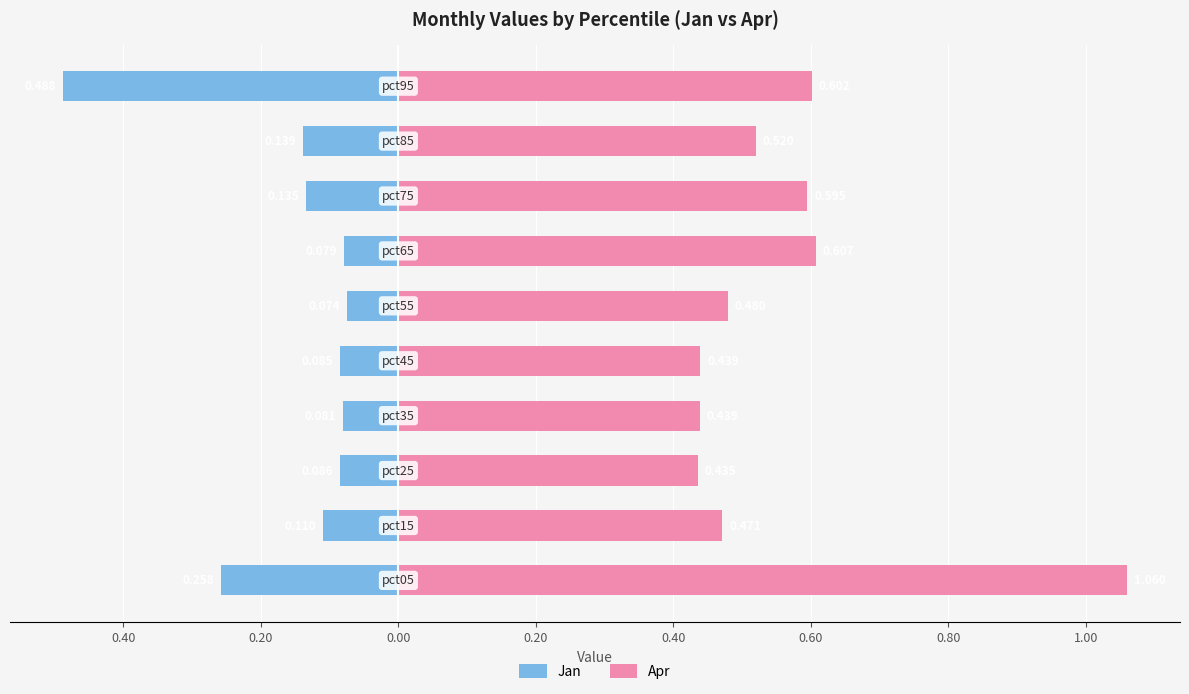

Reading left to right, list all the values displayed in this chart.

Jan: -0.3	-0.1	-0.1	-0.1	-0.1	-0.1	-0.1	-0.1	-0.1	-0.5
Apr: 1.1	0.5	0.4	0.4	0.4	0.5	0.6	0.6	0.5	0.6